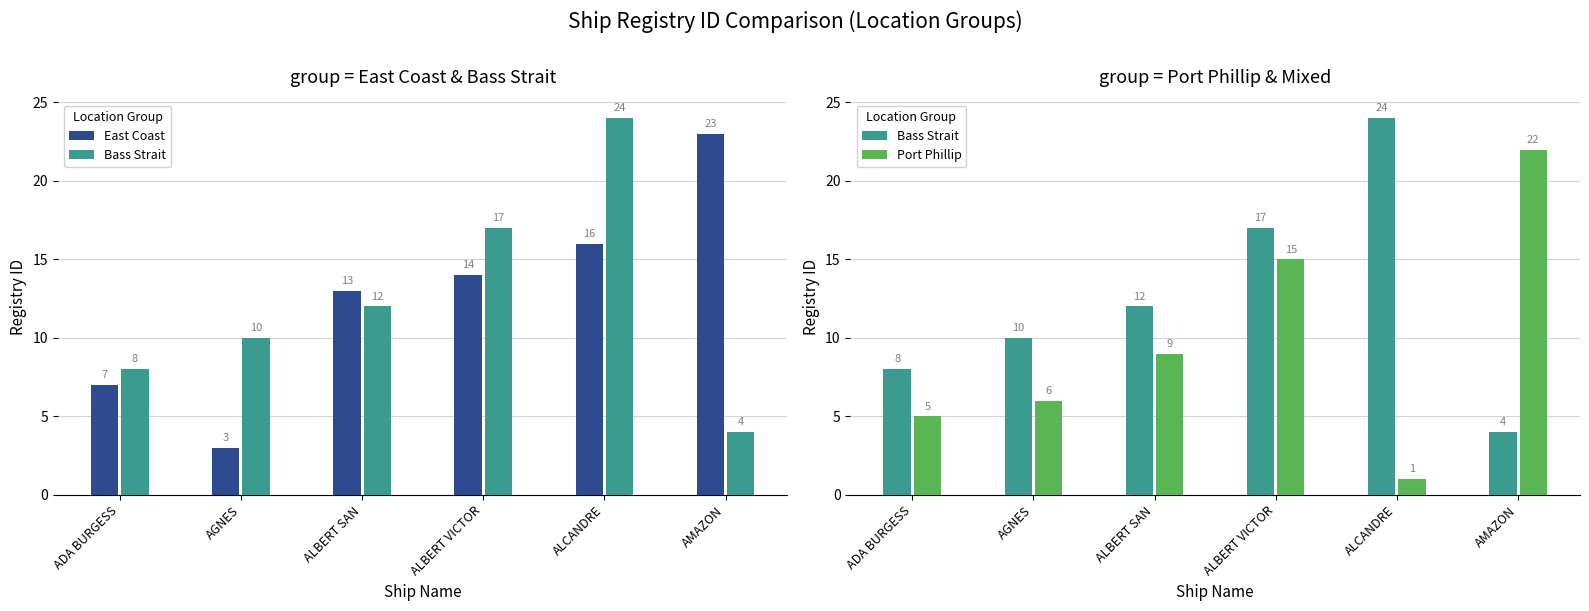

At which label does Port Phillip first exceed 9?

ALBERT VICTOR